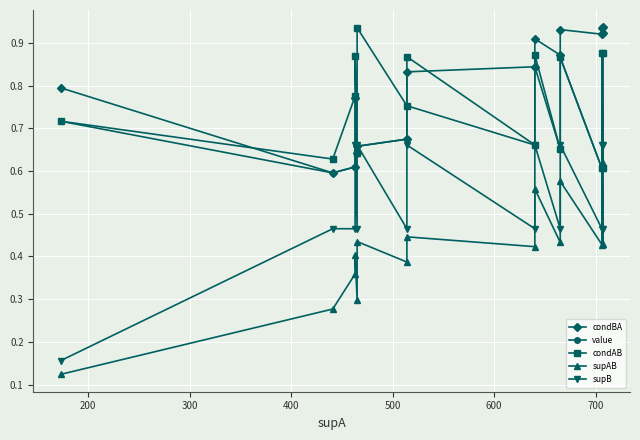

The value of supB at 100 is 0.1. True or false?

False